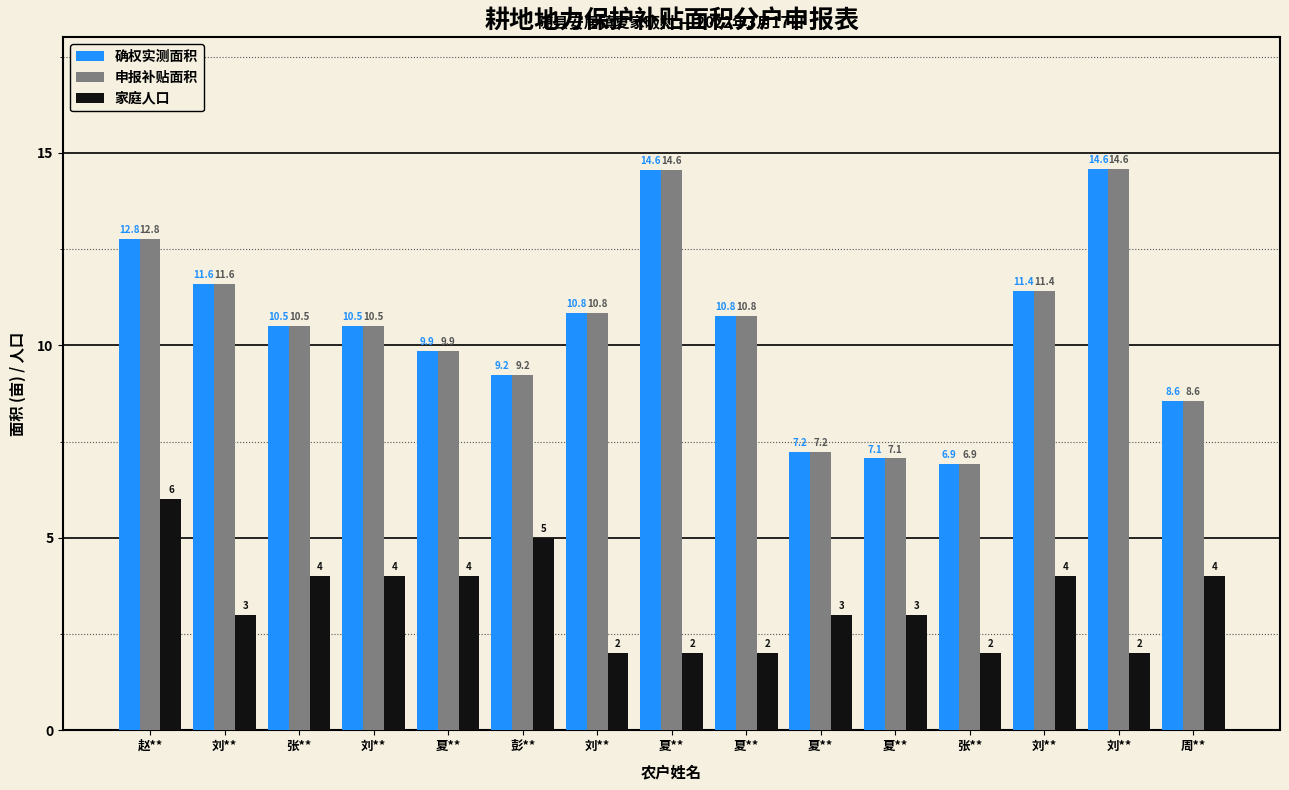

At which label is 申报补贴面积 closest to 10?

夏**